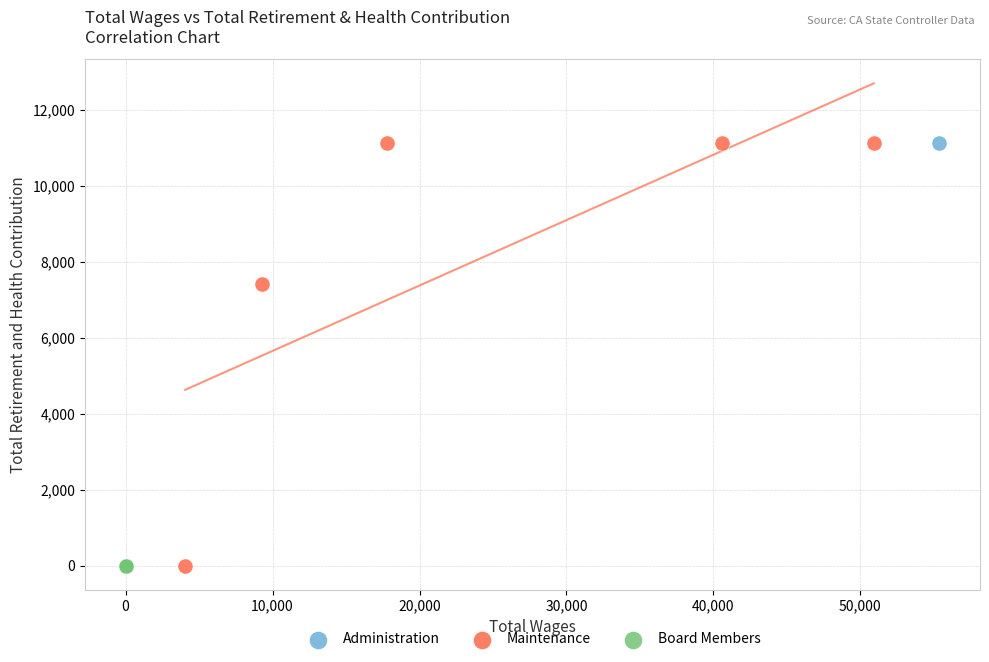

What are all the series names shown in the legend?

Administration, Maintenance, Board Members